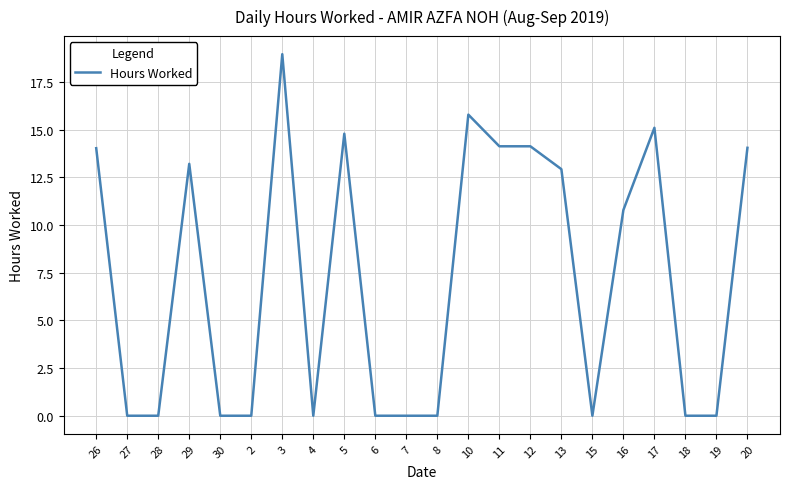

The chart shows a value of 7.2 at 10. True or false?

False